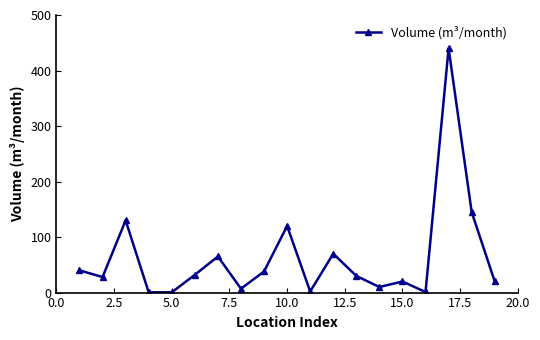

What is the maximum value shown in the chart?

440.0